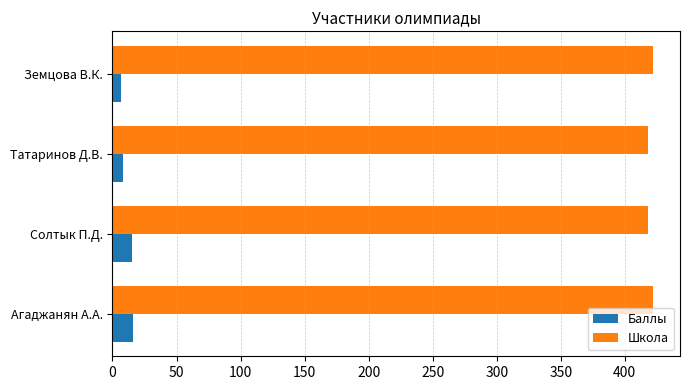

The value of Школа at Агаджанян А.А. is 237. True or false?

False